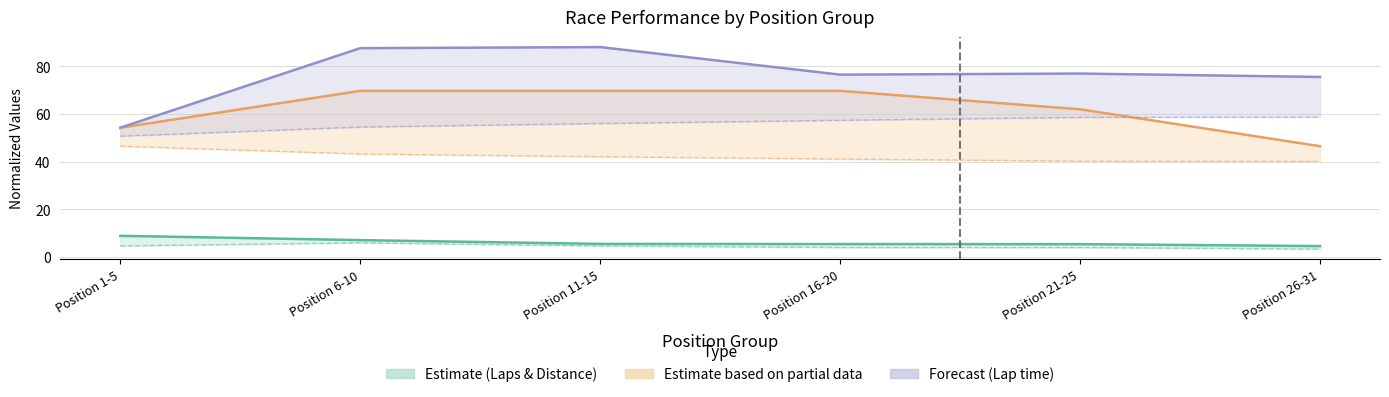

Is the value of Best Lap time at Position 11-15 greater than the value of Best Speed at Position 1-5?

Yes